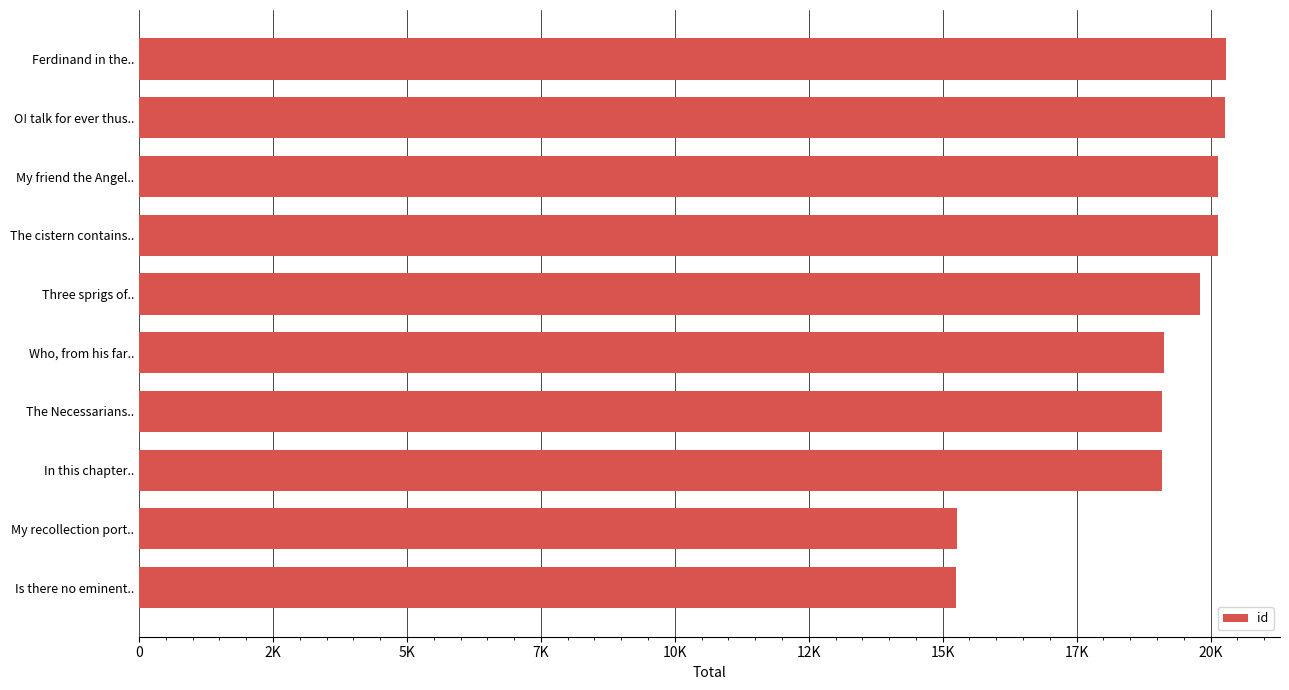

List the labels in order of value, smallest first.

Is there no eminent.., My recollection port.., In this chapter.., The Necessarians.., Who, from his far.., Three sprigs of.., The cistern contains.., My friend the Angel.., O! talk for ever thus.., Ferdinand in the..